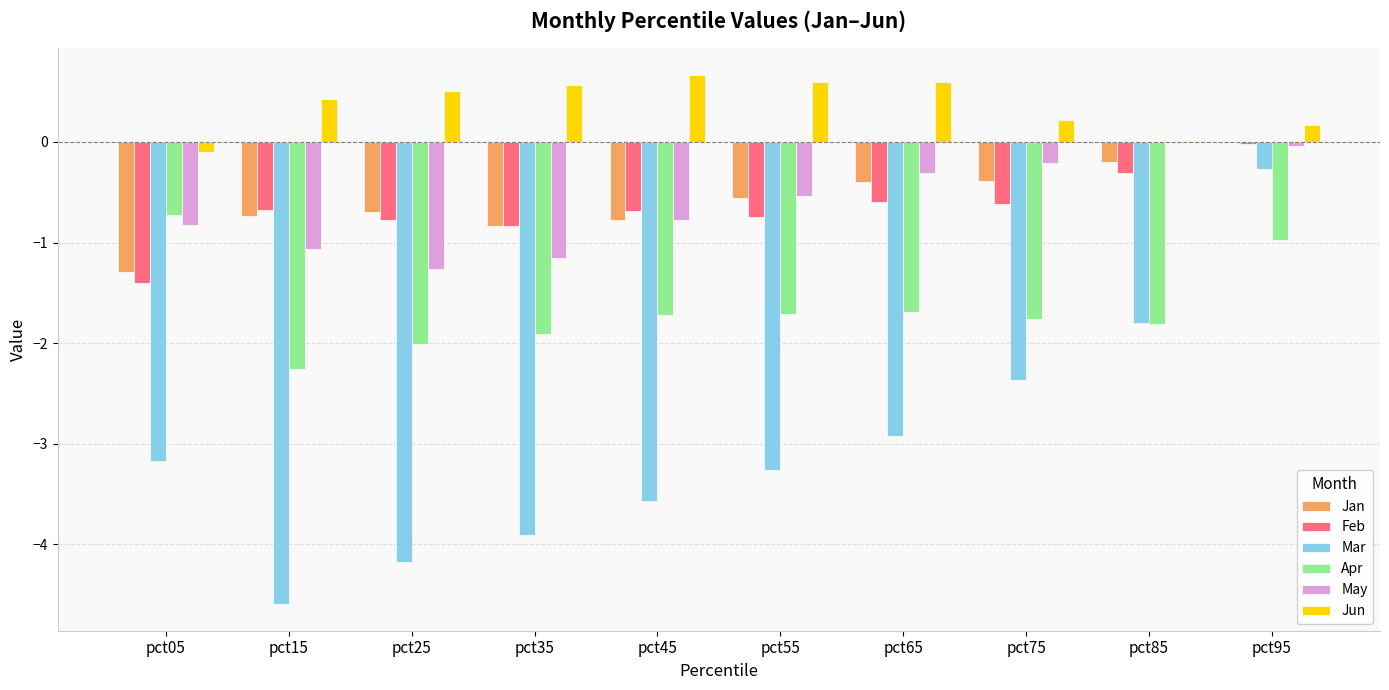

What are all the series names shown in the legend?

Jan, Feb, Mar, Apr, May, Jun